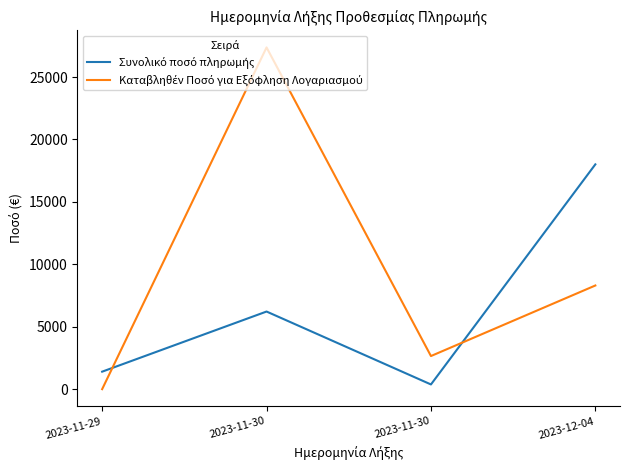

Reading right to left, what are all the values shown in this chart?

Συνολικό ποσό πληρωμής: 18005.0	376.9	6217.0	1401.0
Καταβληθέν Ποσό για Εξόφληση Λογαριασμού: 8303.0	2652.4	27371.8	0.0